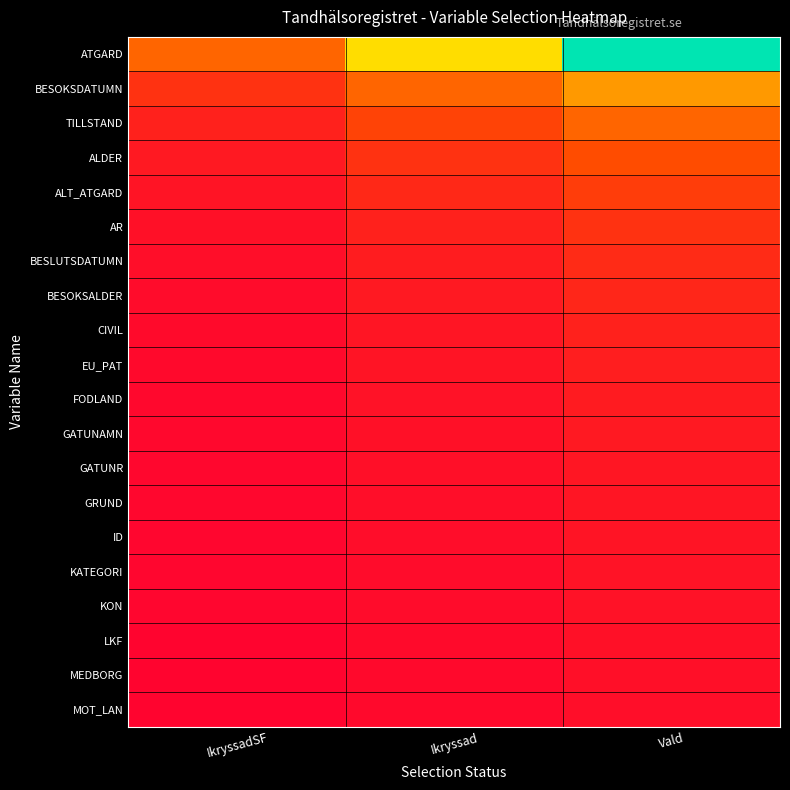

Which series has the largest total across all categories?

ATGARD